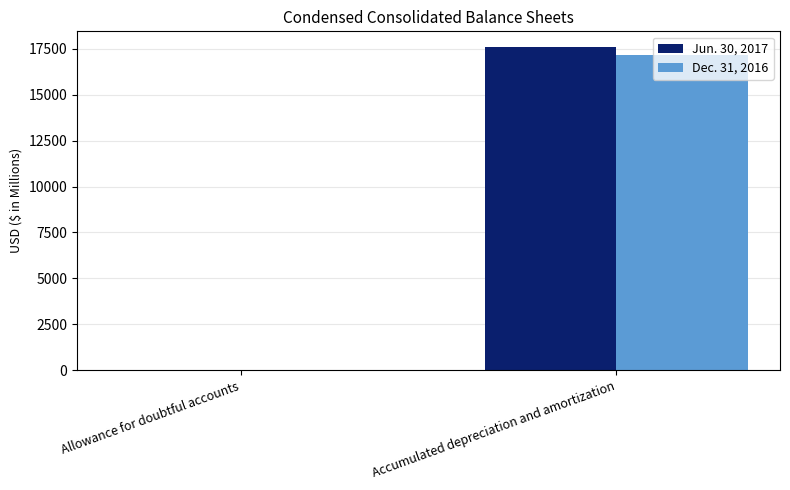

The Jun. 30, 2017 series shows 25 at Allowance for doubtful accounts. True or false?

True